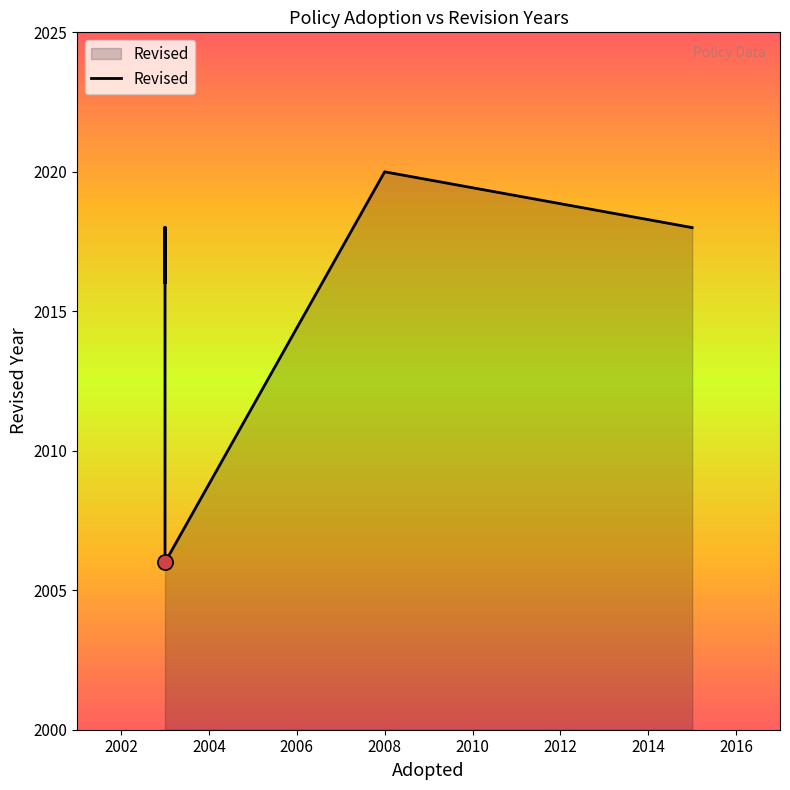

What is the ratio of the value at 2010 to the value at 2008?

1.0